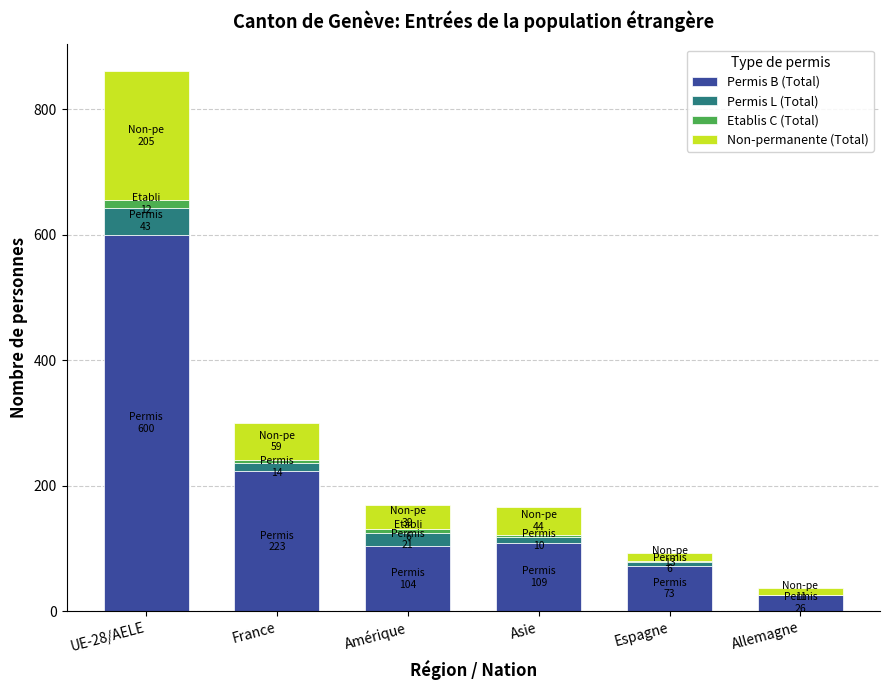

At which category is the sum across all series the highest?

UE-28/AELE